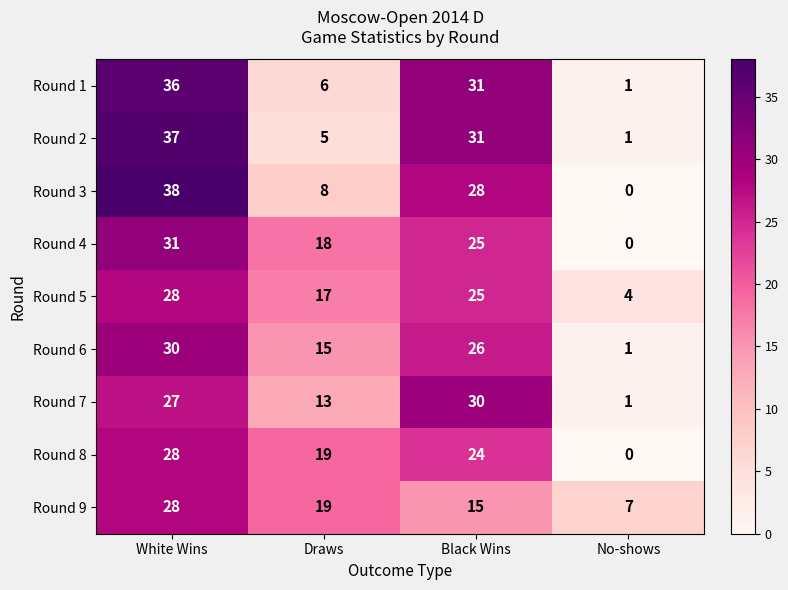

What is the spread (max minus min) of values at No-shows?

7